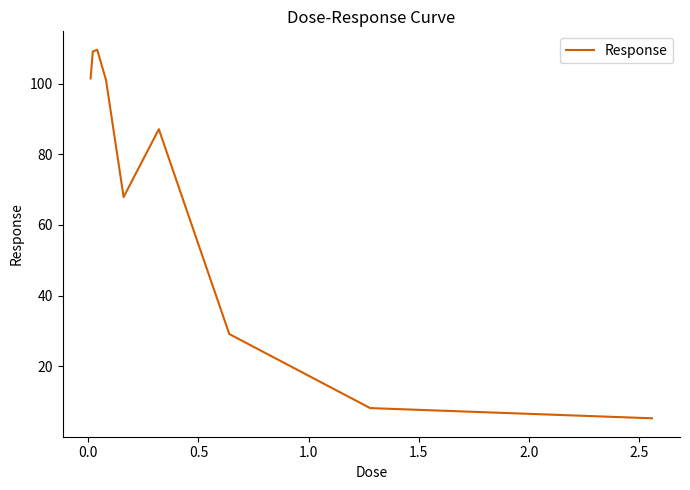

What is the greatest value displayed?

109.6